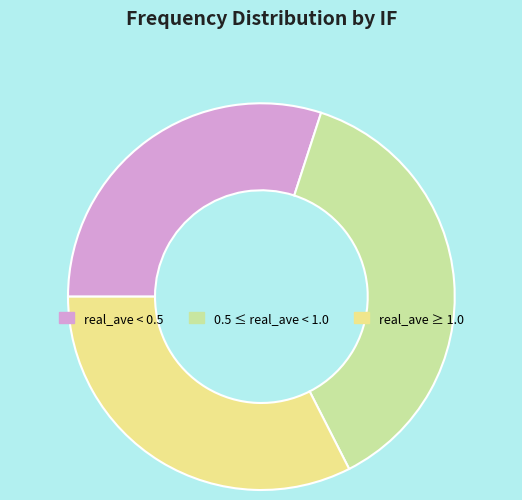

Is there a majority slice in this chart?

No